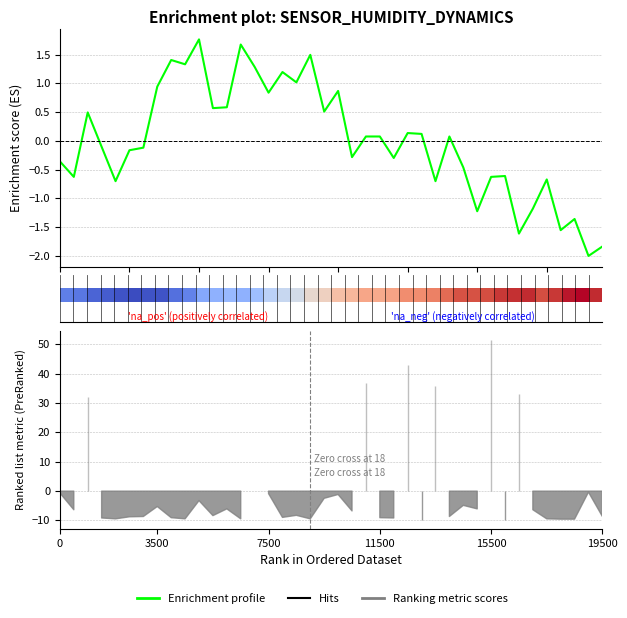

The value at 19 is 0.8. True or false?

False